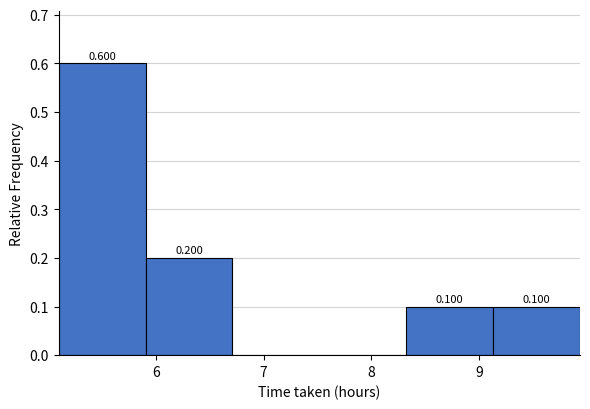

Which range on the x-axis has the tallest bar?

5.1 to 5.9